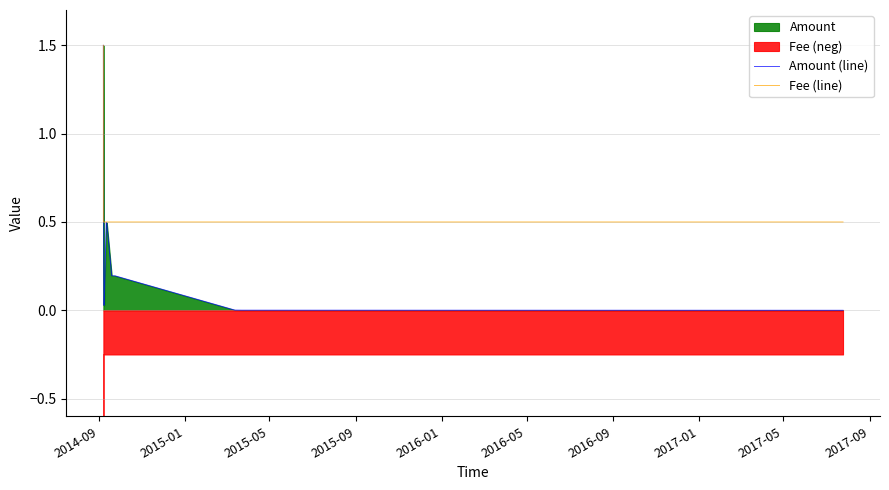

How many Fee (line) values are between 0 and 1?

15